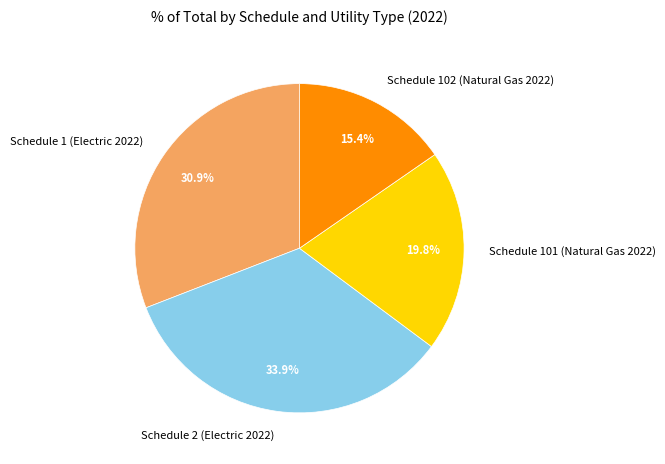

Is Schedule 2 (Electric 2022) the majority of the pie?

No